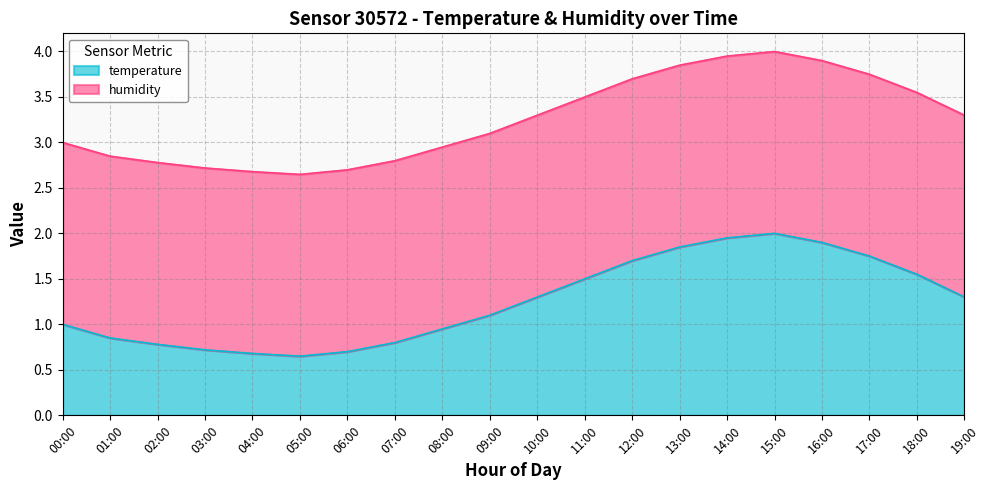

At which label does the data first exceed 1?

09:00